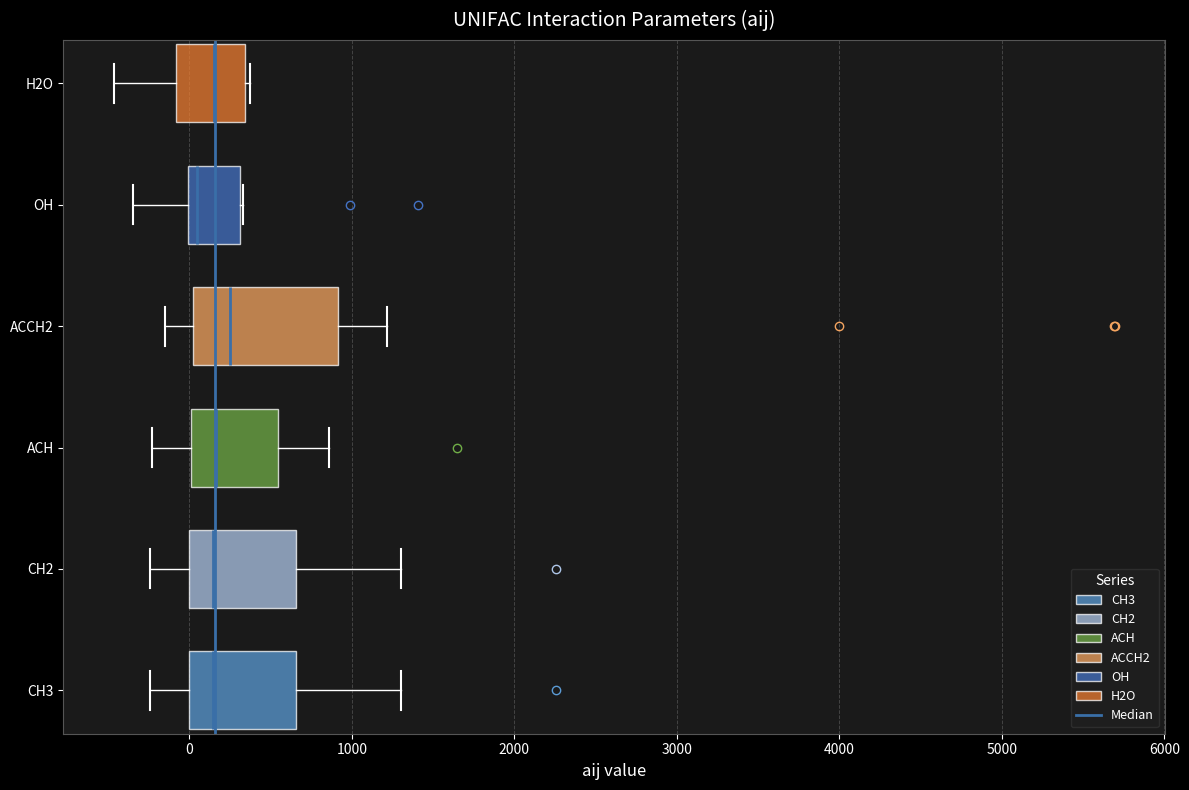

Reading bottom to top, read every box against the x-axis: the position of its median line, the range the box covers, and the ends of its whiskers. The values are not printed on the chart, so give them approximately, as read against the axis.

CH3: median 100, box 0 to 700, whiskers -200 to 1300
CH2: median 100, box 0 to 700, whiskers -200 to 1300
ACH: median 200, box 0 to 500, whiskers -200 to 900
ACCH2: median 300, box 0 to 900, whiskers -100 to 1200
OH: median 0 (just right of the box's left edge), box 0 to 300, whiskers -300 to 300
H2O: median 200, box -100 to 300, whiskers -500 to 400